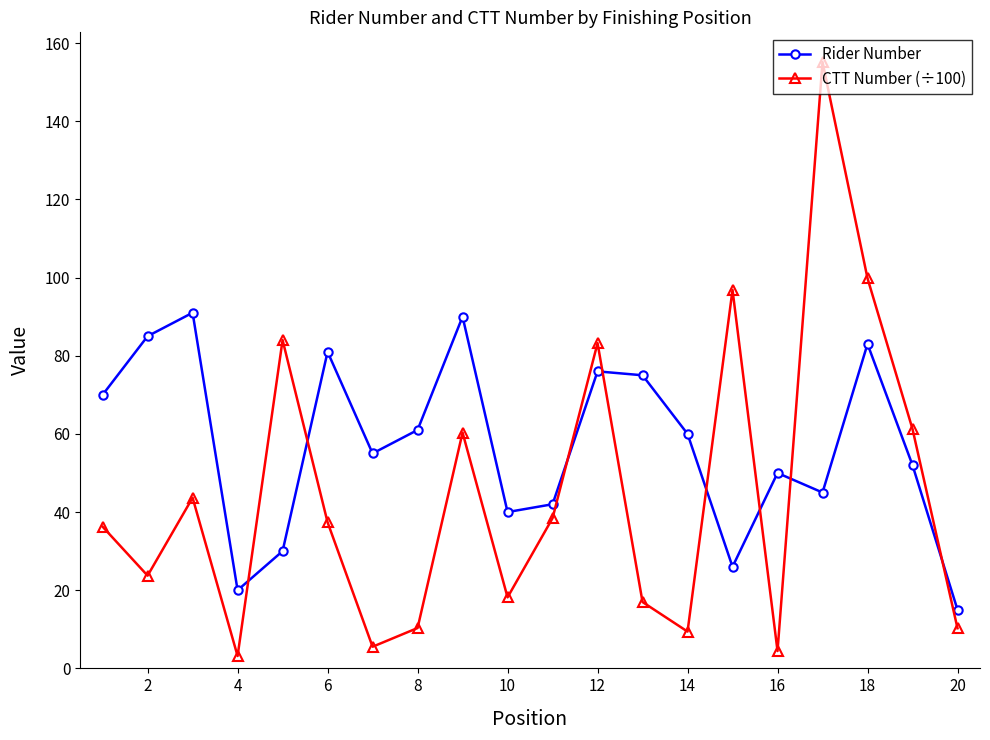

List the series in order of their peak value, highest first.

CTT Number (÷100), Rider Number